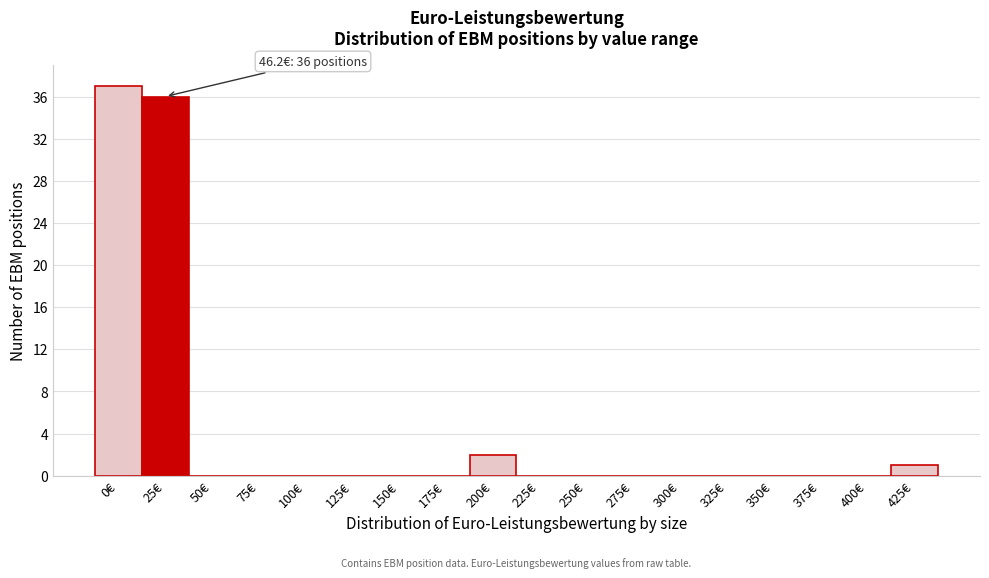

Reading left to right, what are all the values shown in this chart?

0€=37	25€=36	50€=0	75€=0	100€=0	125€=0	150€=0	175€=0	200€=2	225€=0	250€=0	275€=0	300€=0	325€=0	350€=0	375€=0	400€=0	425€=1